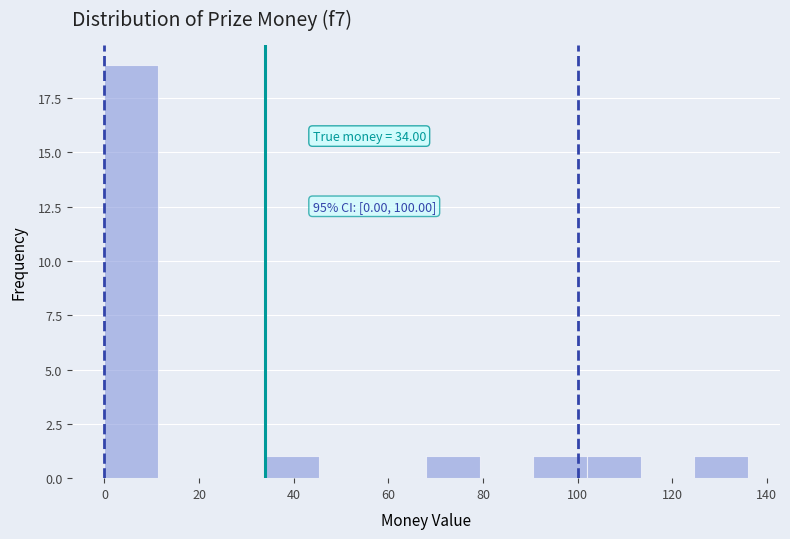

Over which range of the x-axis is the bar tallest?

0 to 12